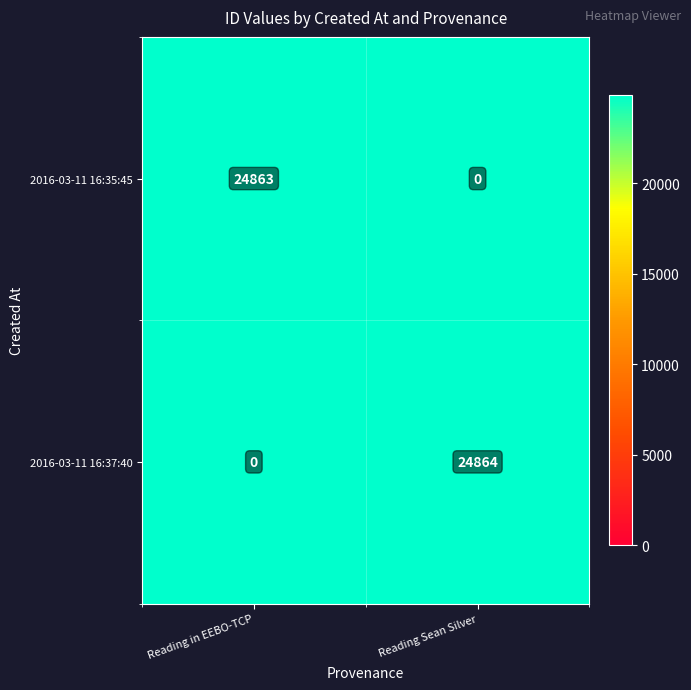

Reading right to left, transcribe all the data shown in this chart.

2016-03-11 16:35:45: 0	24863
2016-03-11 16:37:40: 24864	0